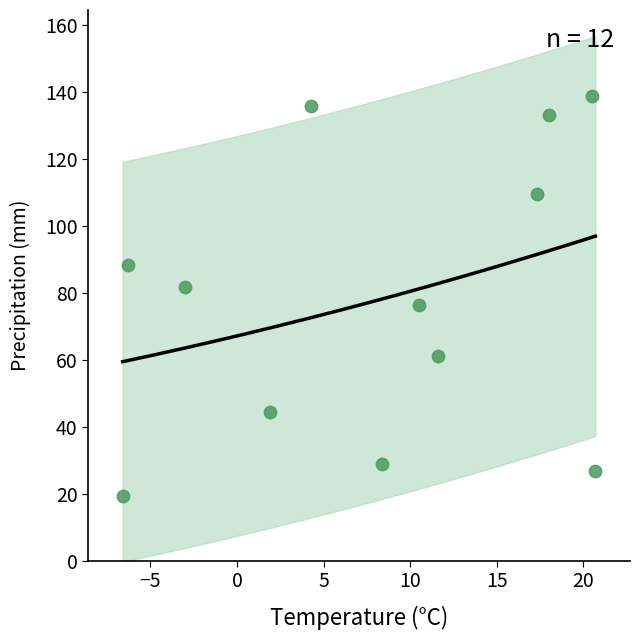

What is the average X value?

8.1